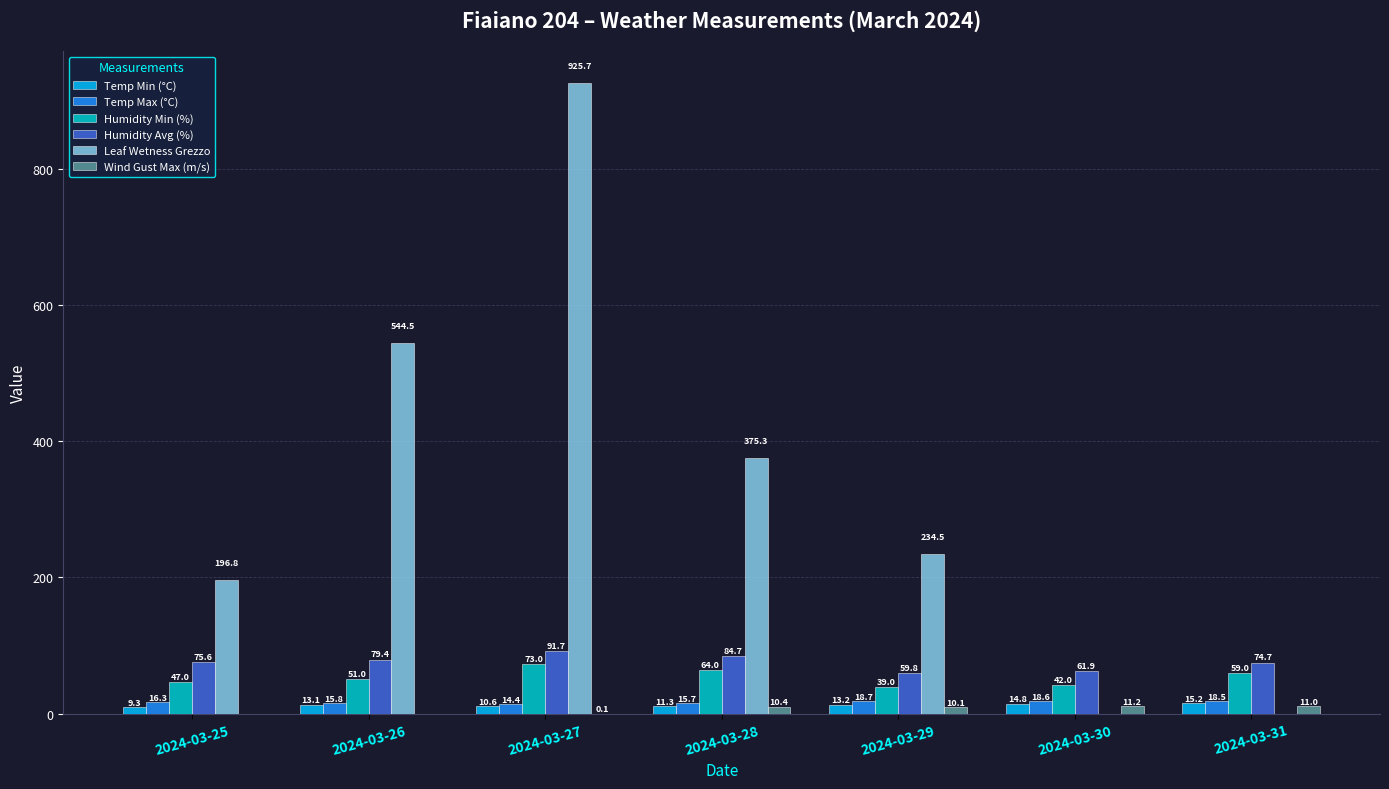

Which series changed the most between 2024-03-26 and 2024-03-29?

Leaf Wetness Grezzo